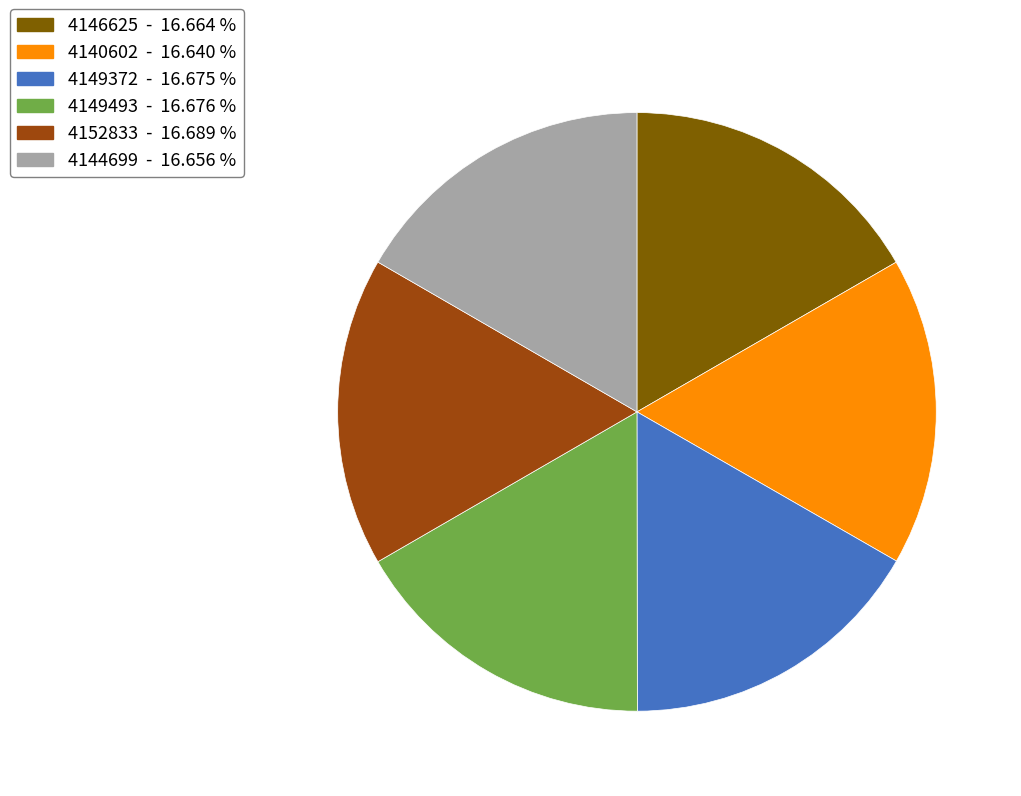

Is there any slice that represents more than half of the pie?

No